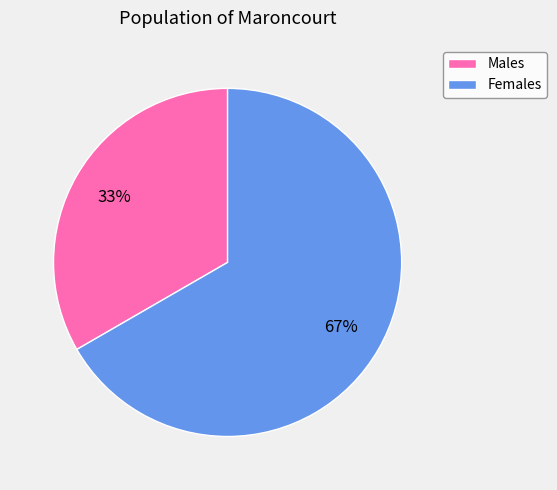

True or false: Males accounts for 47% of the total.

False